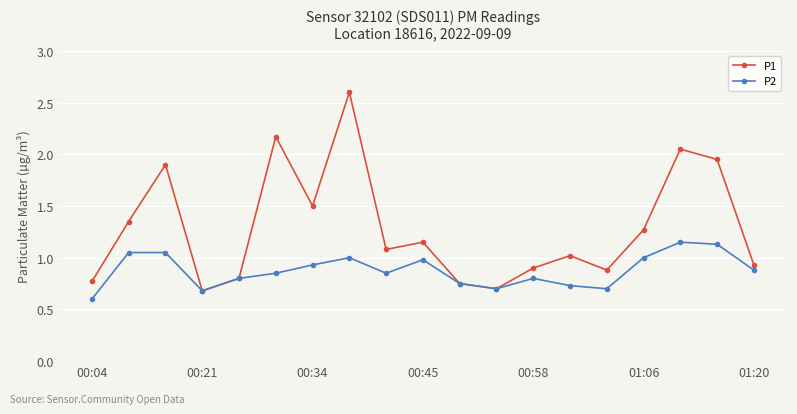

What is the greatest value displayed?

2.6